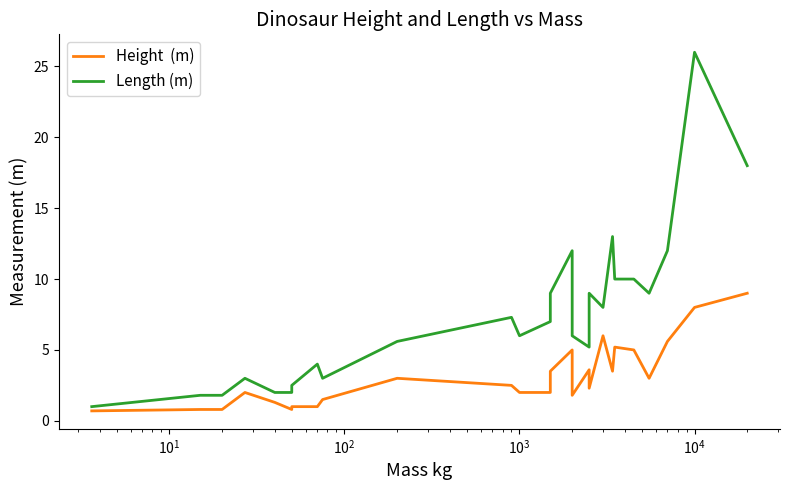

What is the average value of the Length (m) series?

7.4